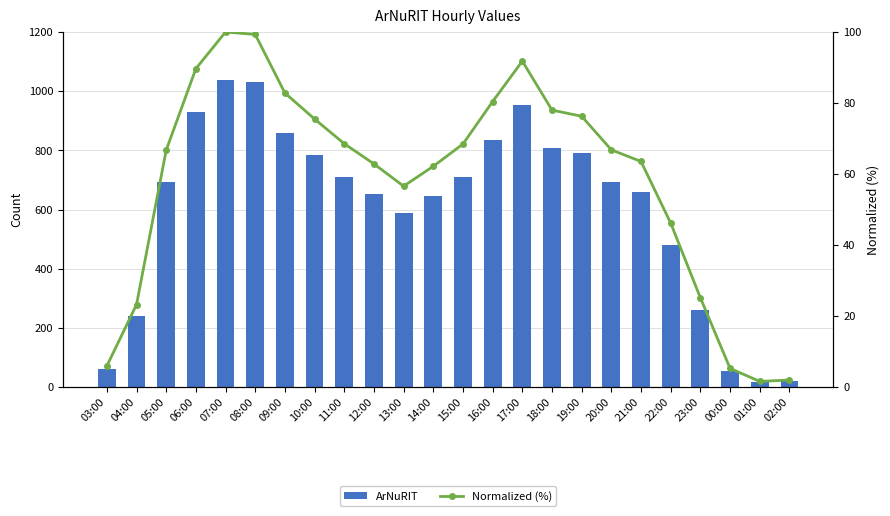

At which label does Normalized (%) reach its peak?

07:00